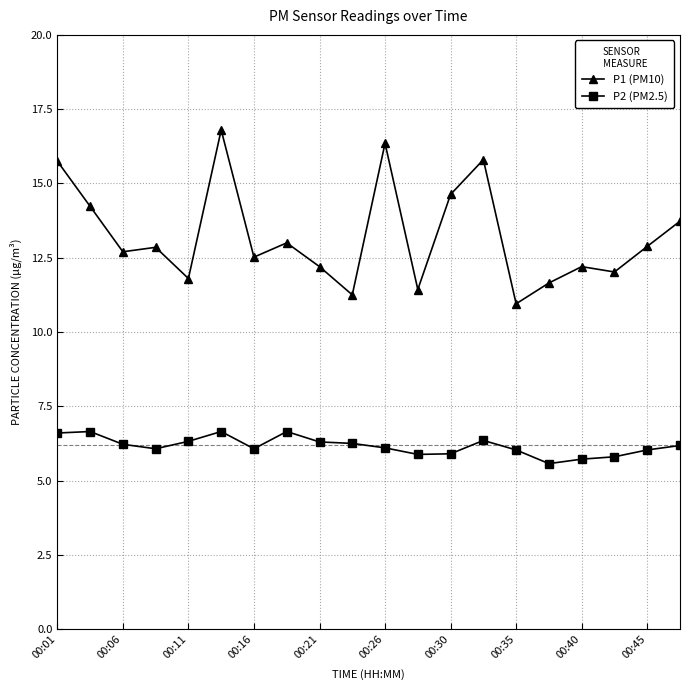

How many lines are shown in the chart?

2